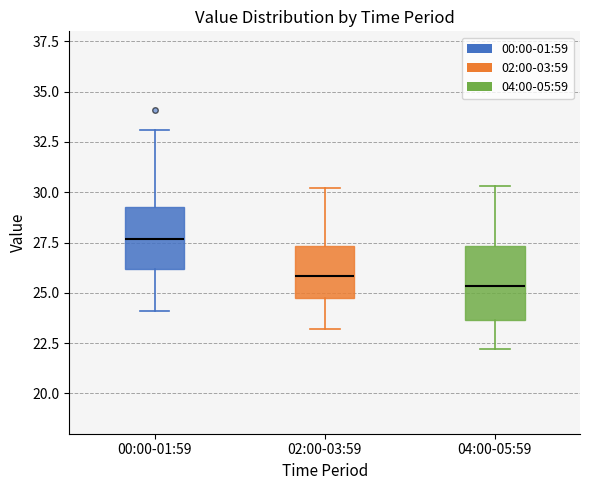

Where is the upper edge of the box for 02:00-03:59 on the y-axis? The values are not printed on the chart, so give them approximately, as read against the axis.

27.5